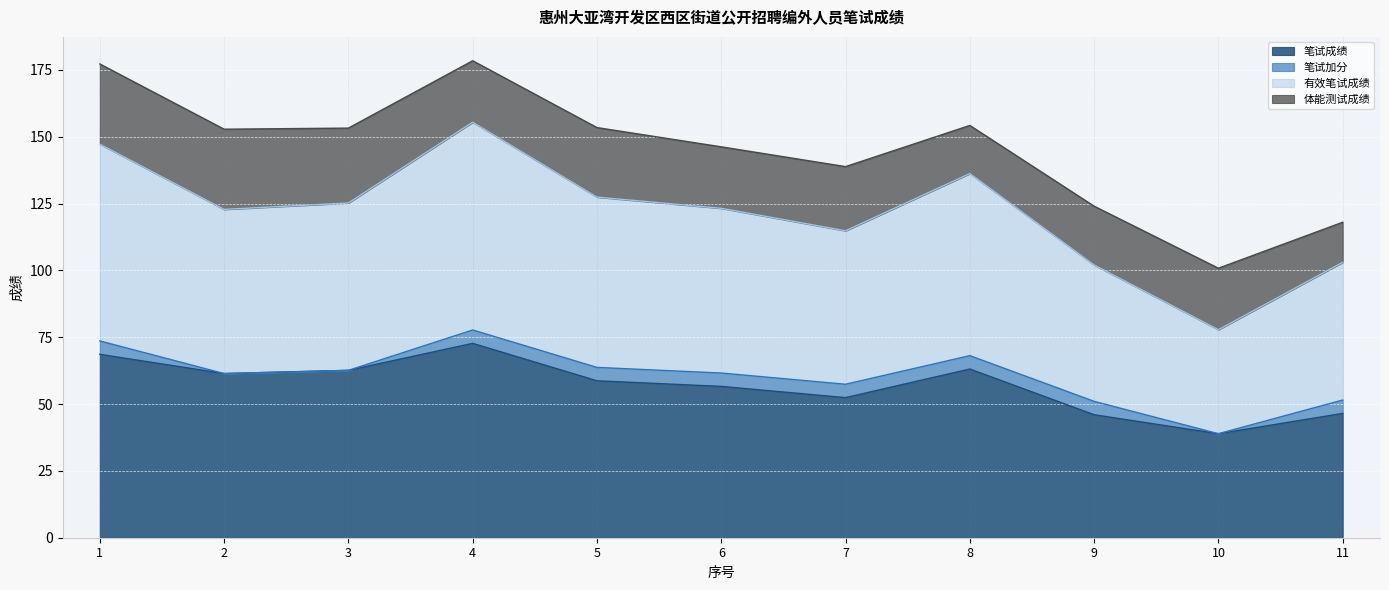

True or false: 笔试成绩 and 有效笔试成绩 cross at least once.

False